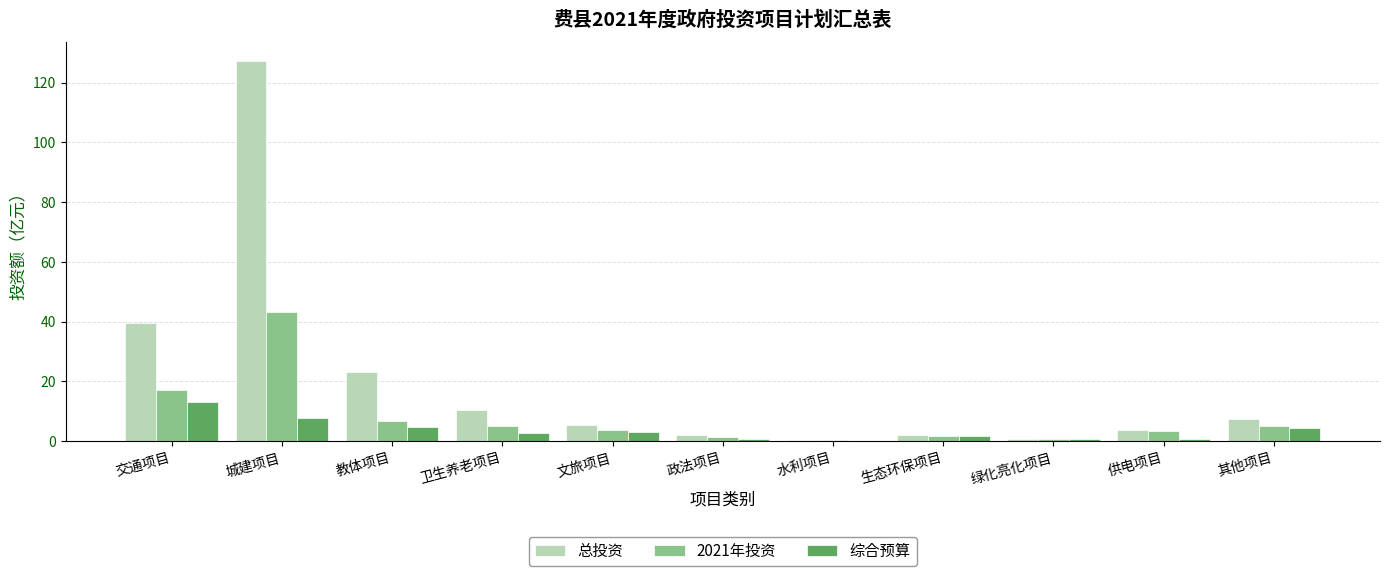

The value of 2021年投资 at 卫生养老项目 is 5.3. True or false?

True